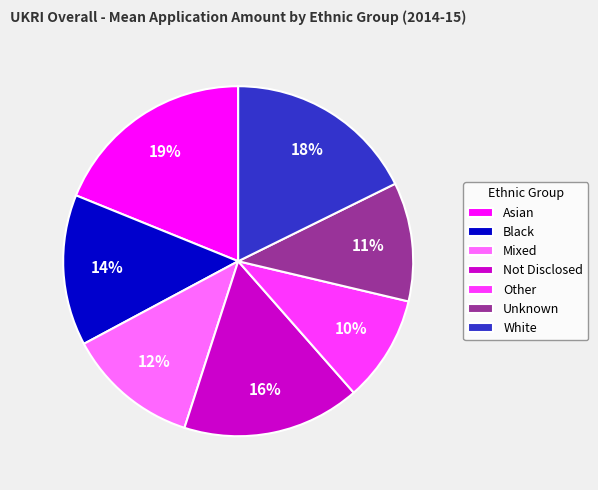

How many segments does this pie chart have?

7